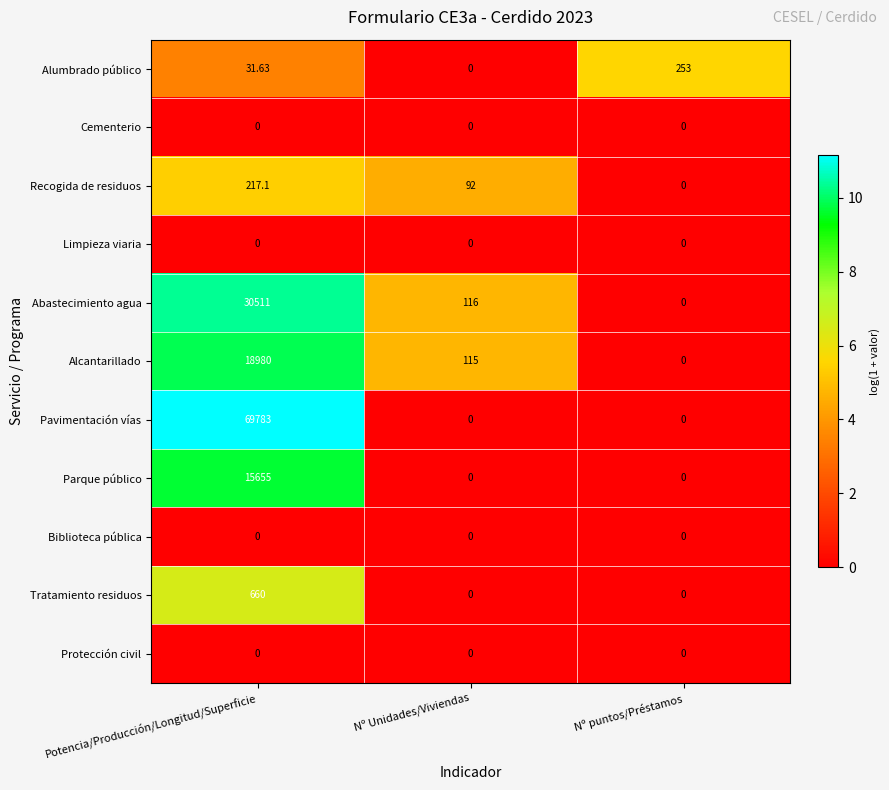

What is the difference between the highest and lowest values at Nº Unidades/Viviendas?

116.0